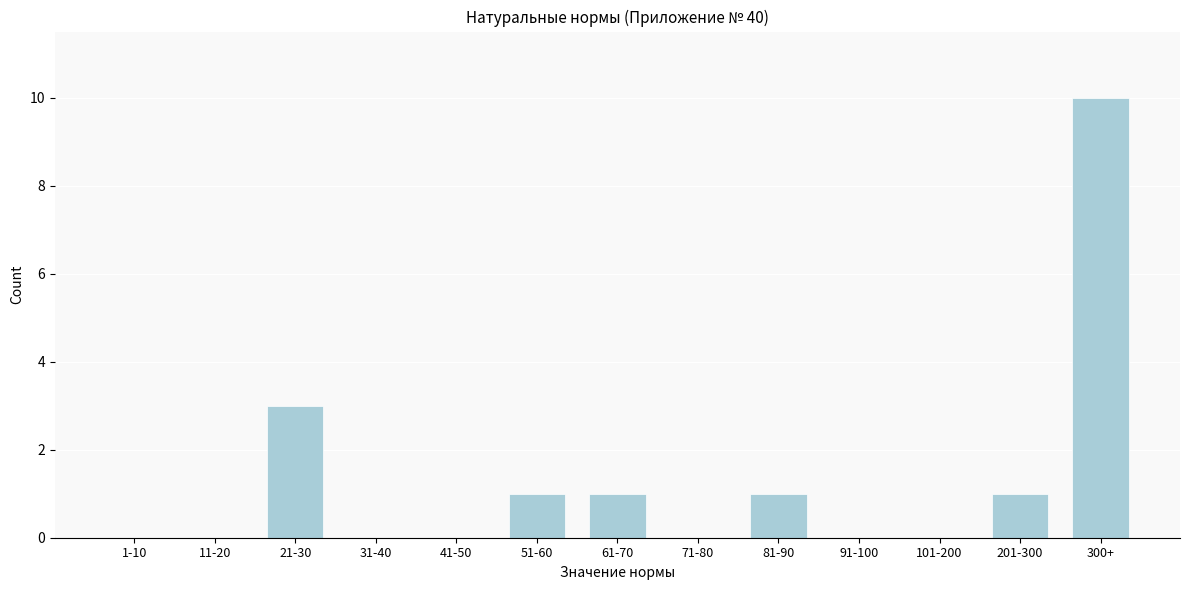

Reading left to right, list all the values displayed in this chart.

1-10=0	11-20=0	21-30=3	31-40=0	41-50=0	51-60=1	61-70=1	71-80=0	81-90=1	91-100=0	101-200=0	201-300=1	300+=10